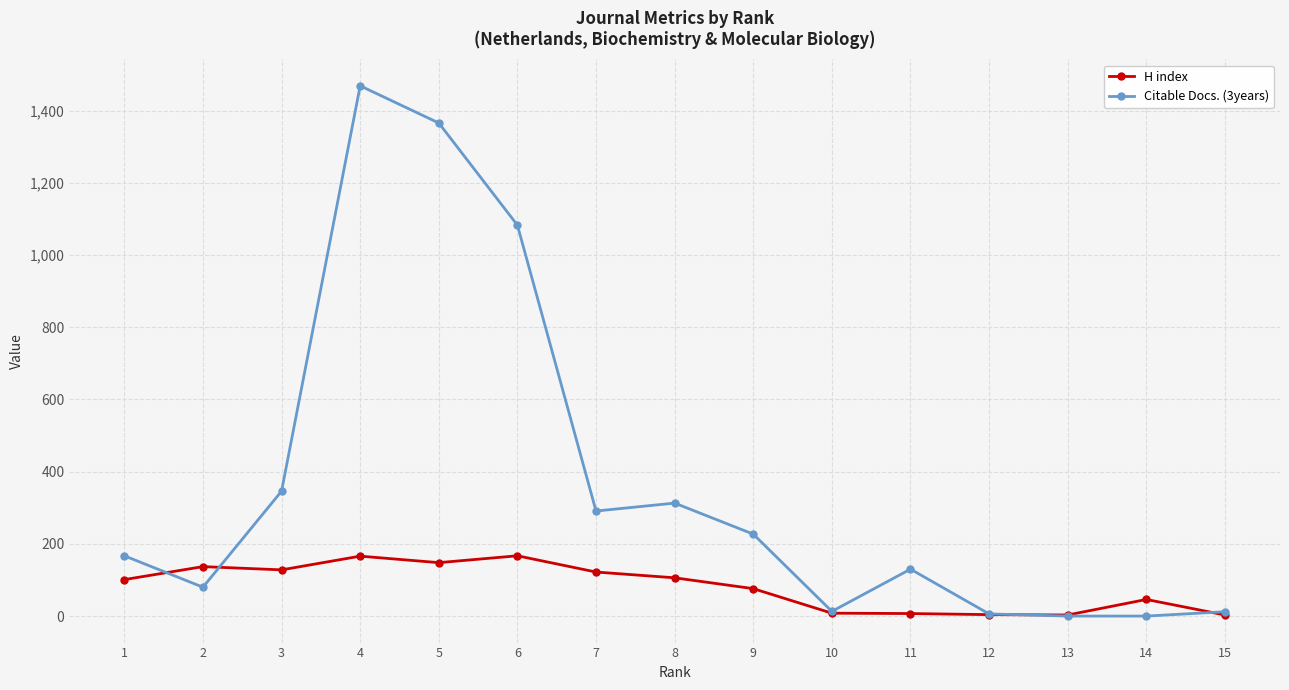

At which category is the sum across all series the highest?

4